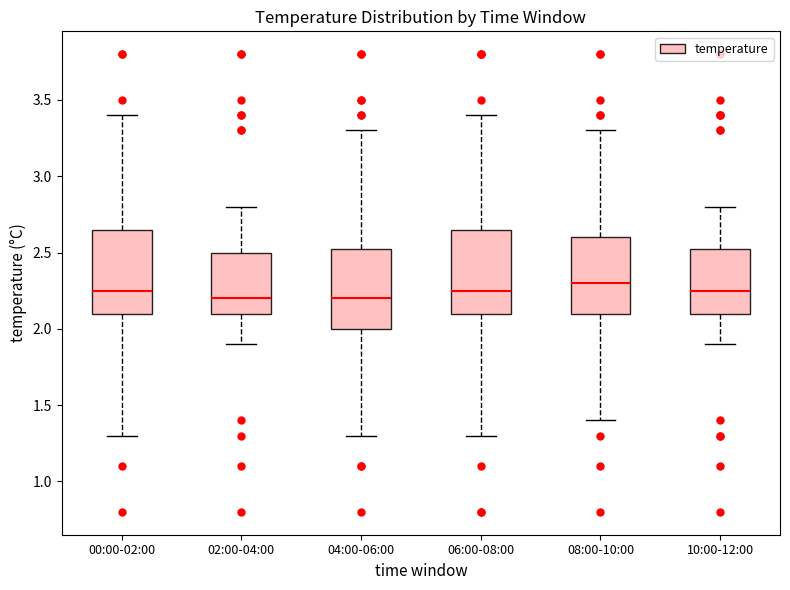

Where is the lower edge of the box for 04:00-06:00 on the y-axis? The values are not printed on the chart, so give them approximately, as read against the axis.

2.00